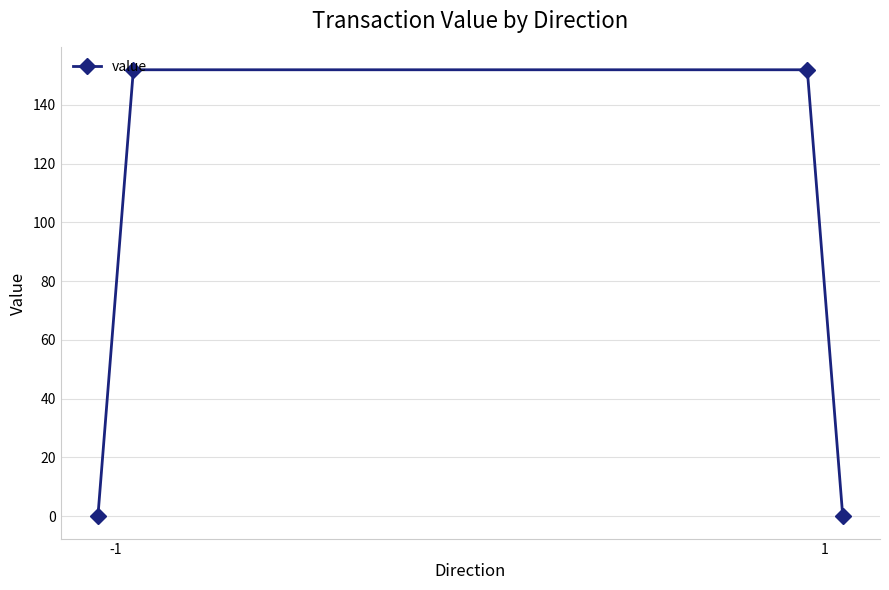

True or false: the data has more than 0 interior local peaks.

False